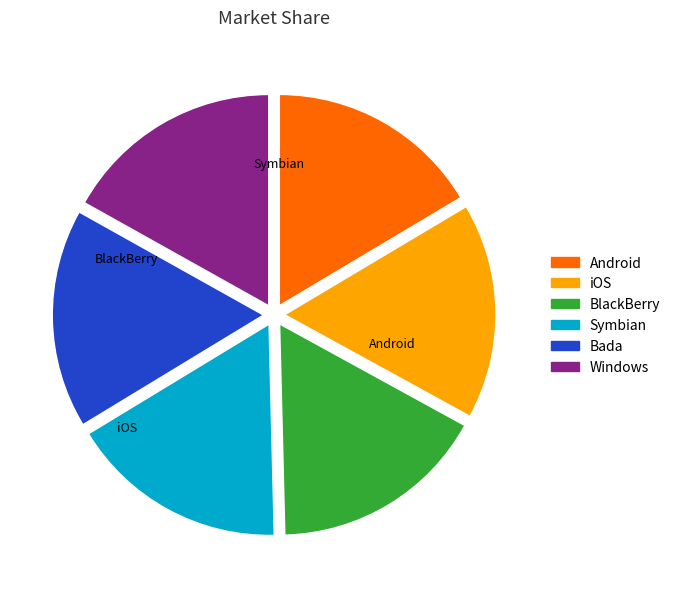

Does any single category account for the majority?

No